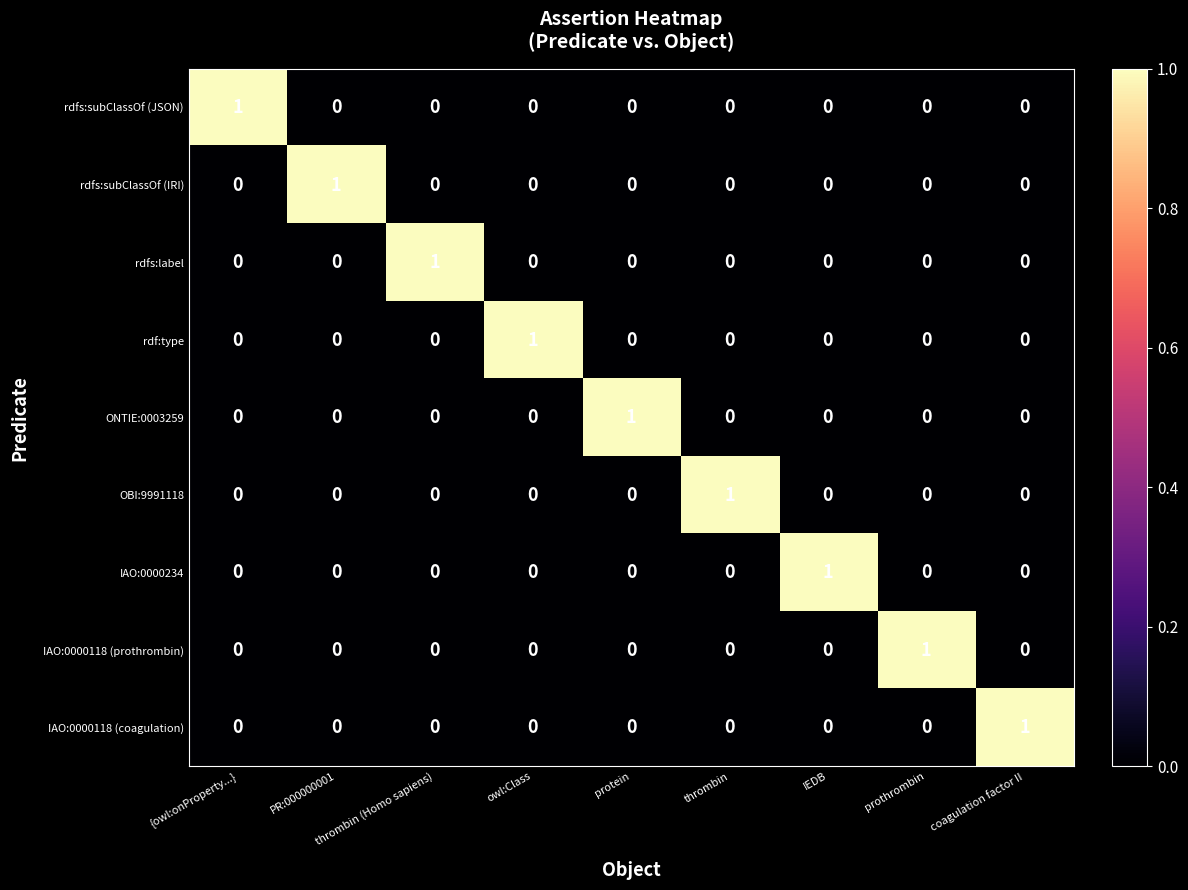

The value of IAO:0000118 (prothrombin) at protein is 0. True or false?

True